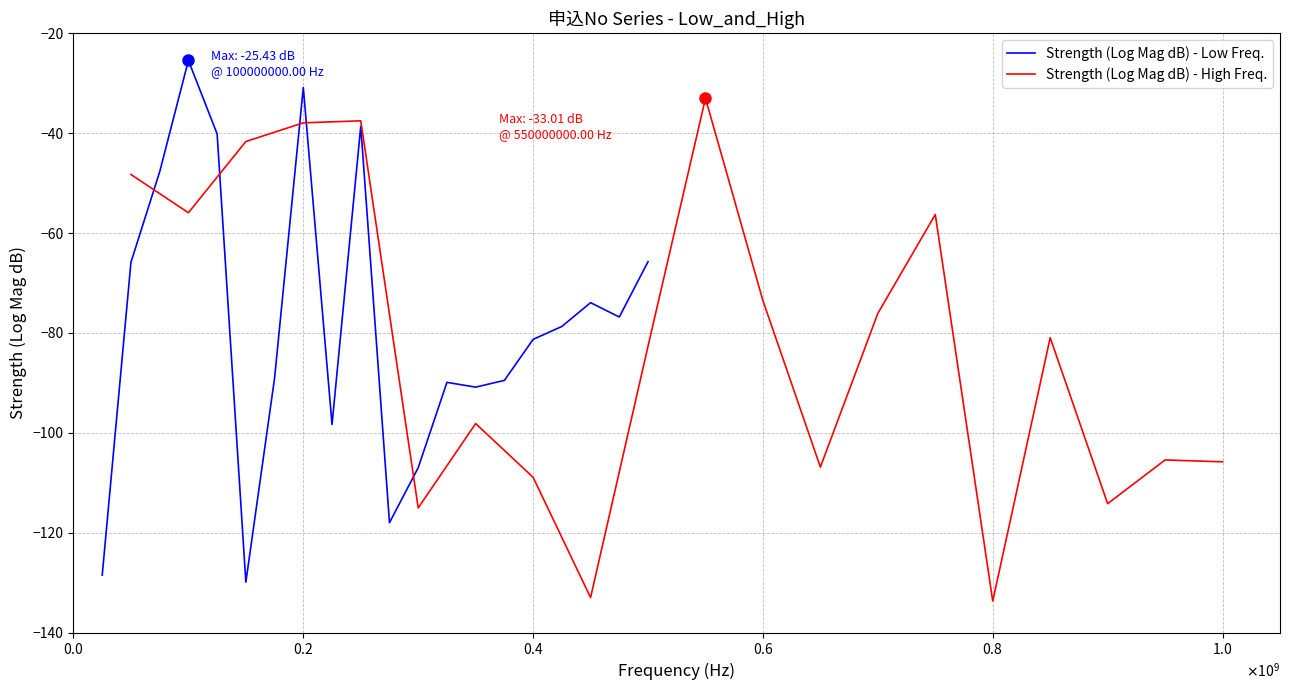

How many data points in Strength (Log Mag dB) - Low Freq. are less than -78?

11